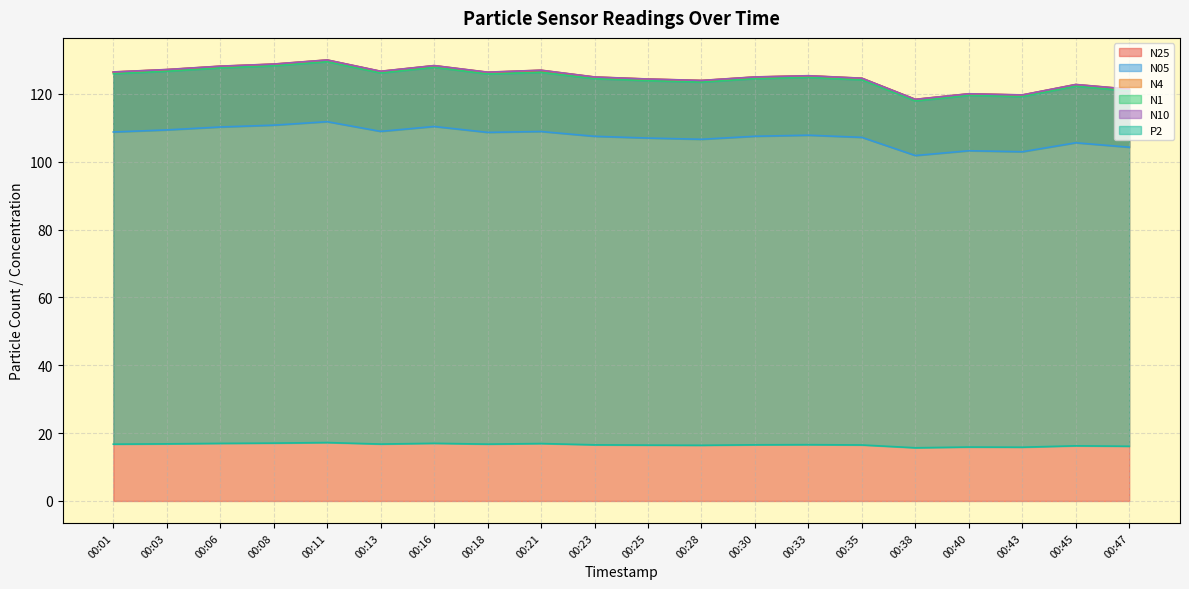

At which category does N05 reach its first local valley?

00:13